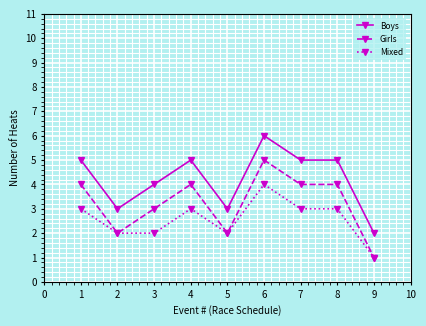

At which category is the sum across all series the highest?

6